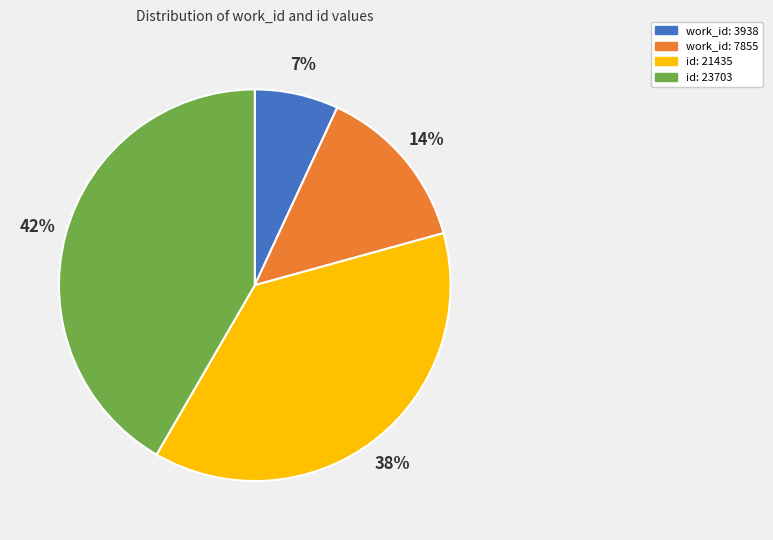

True or false: work_id: 3938 accounts for 1% of the total.

False